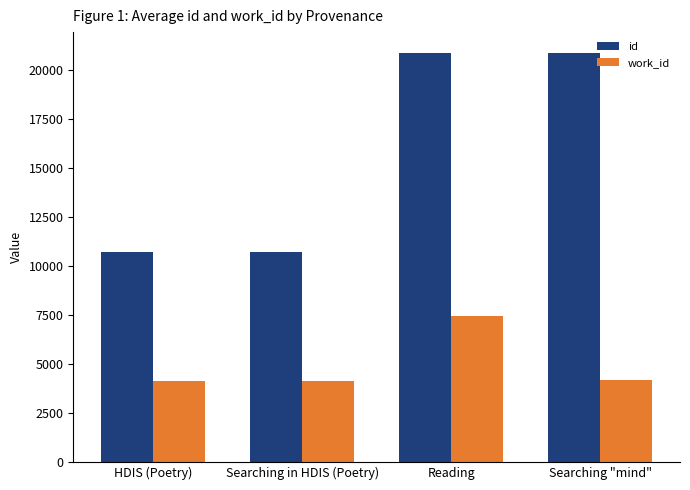

List the series in order of their peak value, highest first.

id, work_id